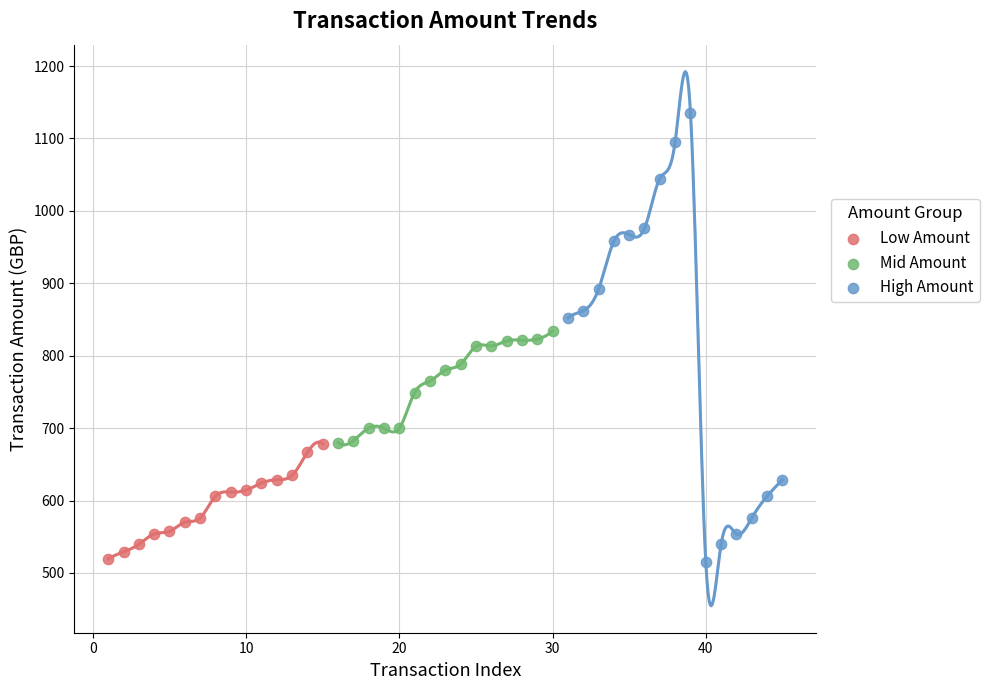

Which series has the largest Y range (max minus min)?

High Amount